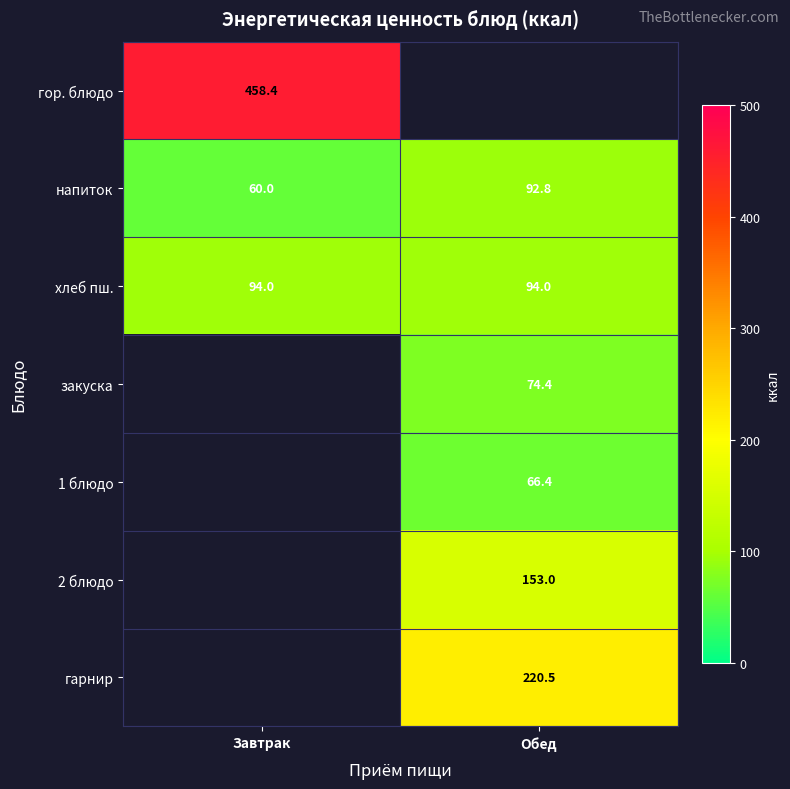

True or false: гарнир has a value of 116.2 at Обед.

False